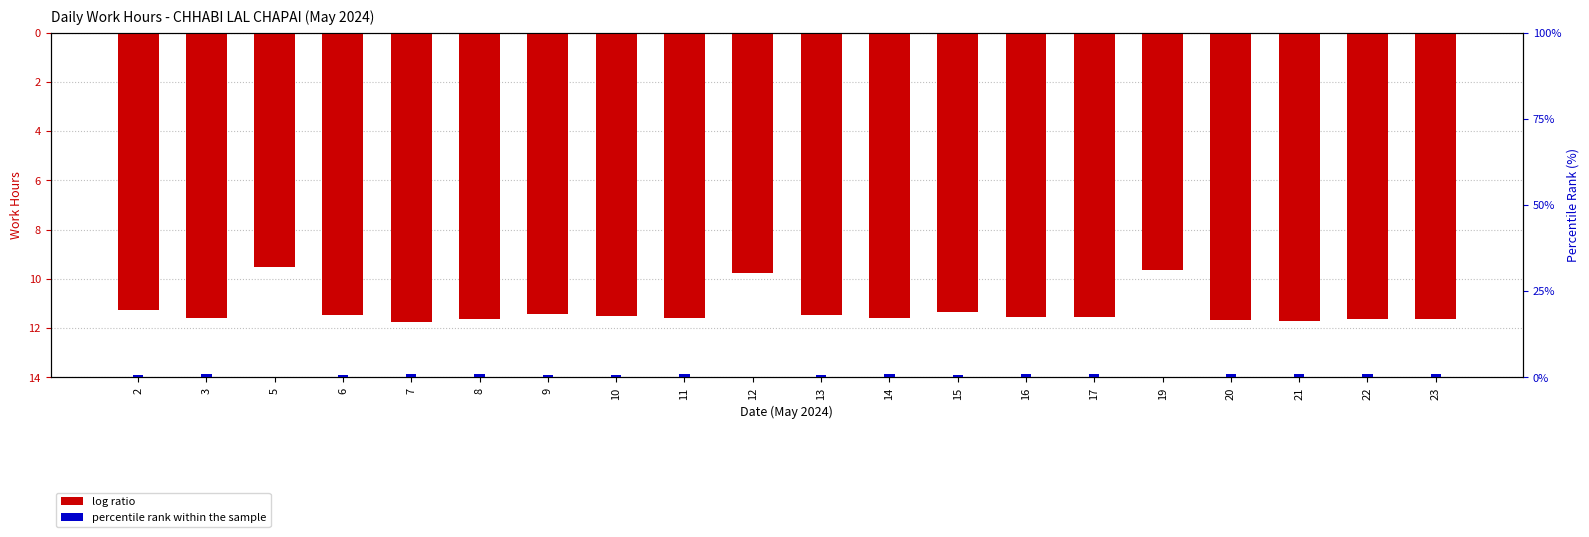

Which category has the highest value in the percentile rank within the sample series?

7